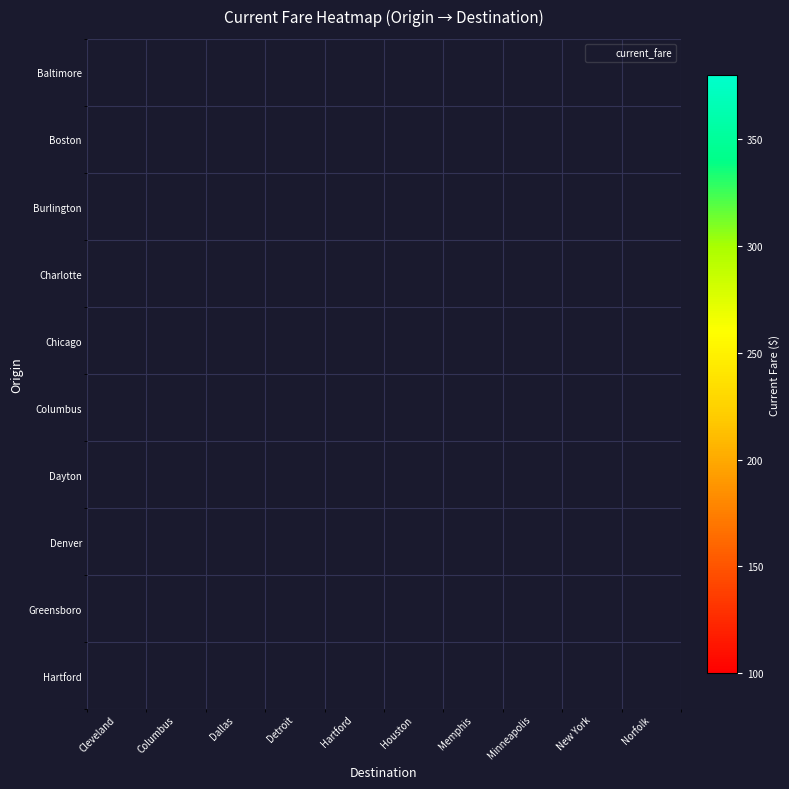

What is the difference between the highest and lowest values at Dallas?

213.1